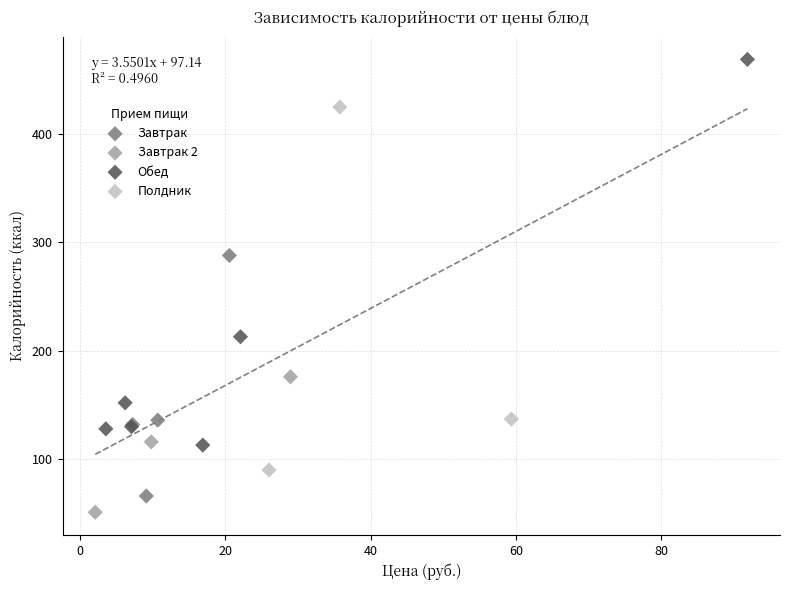

Which series reaches the maximum Y coordinate?

Обед